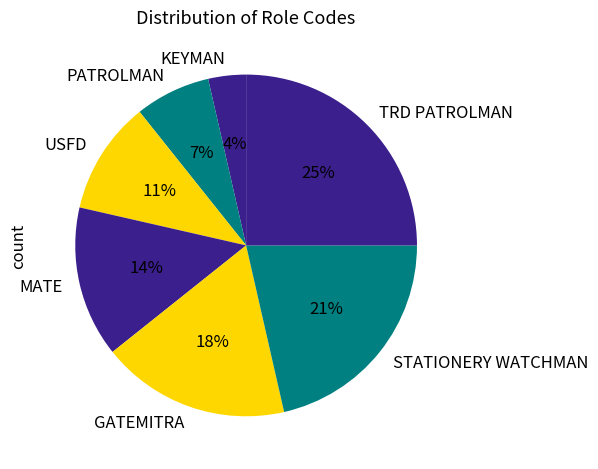

Is there any slice that represents more than half of the pie?

No